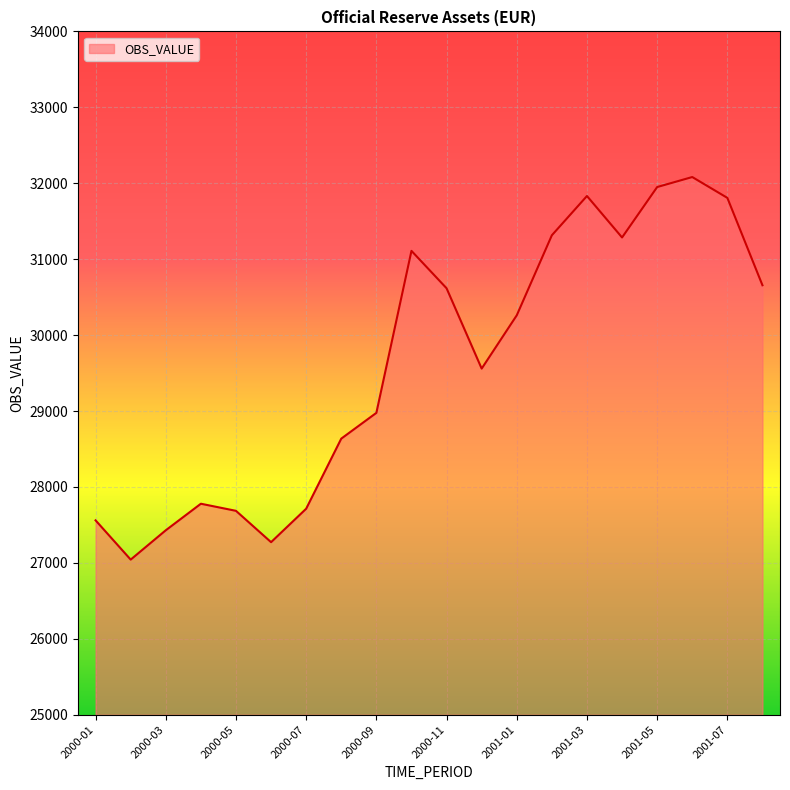

What is the difference between the maximum and minimum values?

5038.6